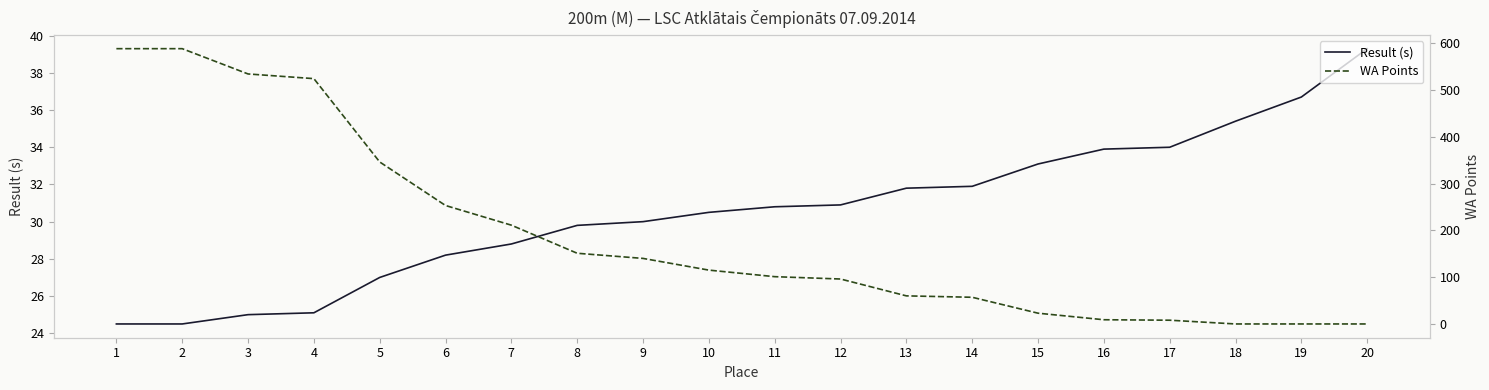

At which label does WA Points reach its minimum?

18